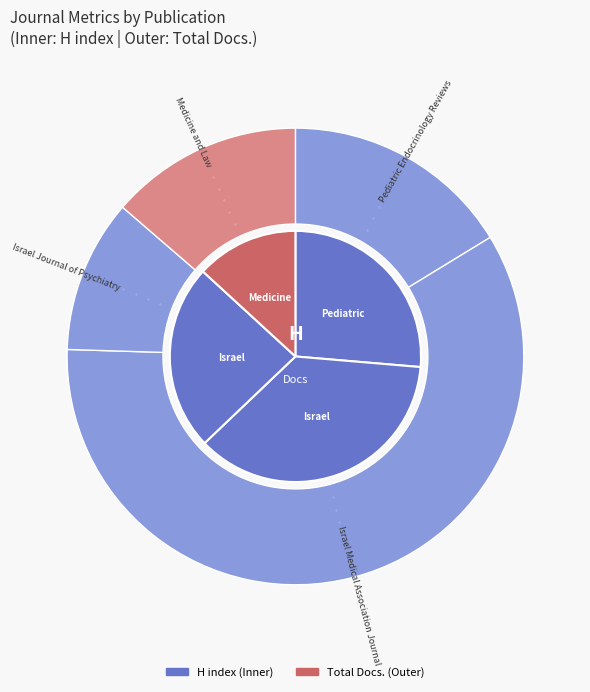

Count the number of slices in the pie.

4